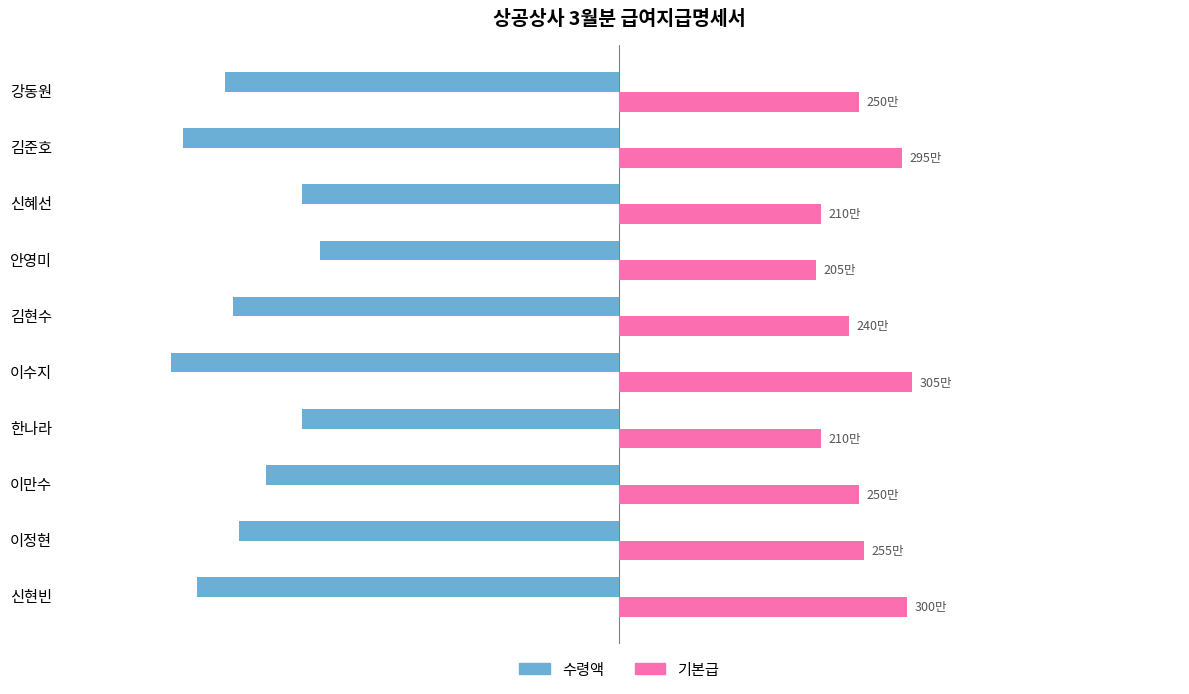

List the series in order of their peak value, lowest first.

수령액, 기본급